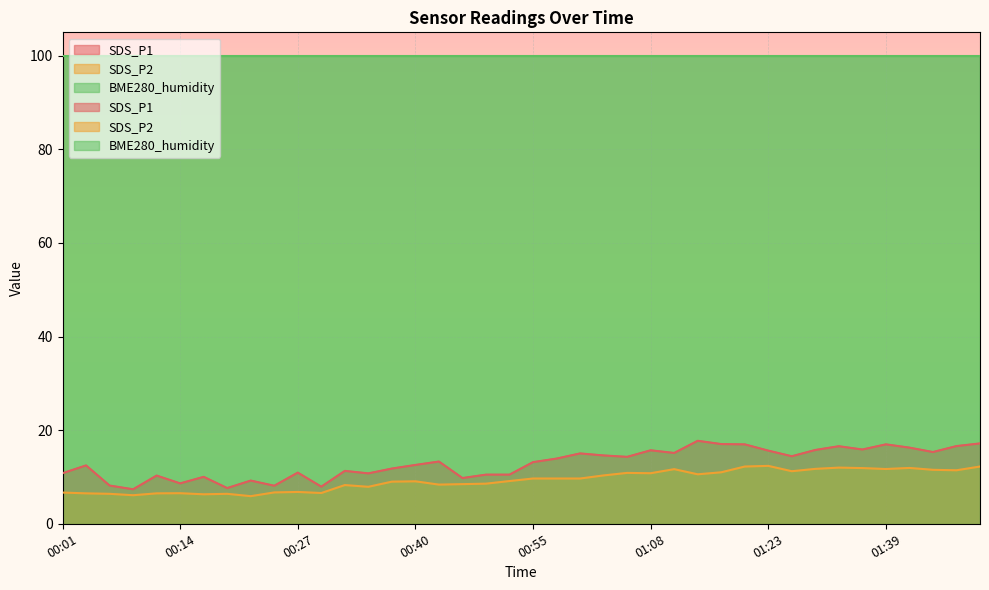

Reading left to right, extract all data points from this chart.

SDS_P1: 10.8	12.5	8.2	7.4	10.3	8.6	10.0	7.6	9.2	8.1	10.9	7.9	11.3	10.8	11.8	12.6	13.3	9.8	10.5	10.5	13.2	13.9	15.0	14.6	14.3	15.7	15.1	17.7	17.0	17.0	15.6	14.4	15.8	16.6	15.9	17.0	16.3	15.3	16.6	17.2
SDS_P2: 6.7	6.5	6.4	6.1	6.5	6.5	6.3	6.4	5.9	6.7	6.8	6.6	8.3	7.9	9.0	9.1	8.4	8.5	8.6	9.1	9.7	9.7	9.7	10.3	10.9	10.8	11.7	10.6	11.0	12.2	12.4	11.2	11.7	12.0	11.9	11.7	11.9	11.5	11.4	12.2